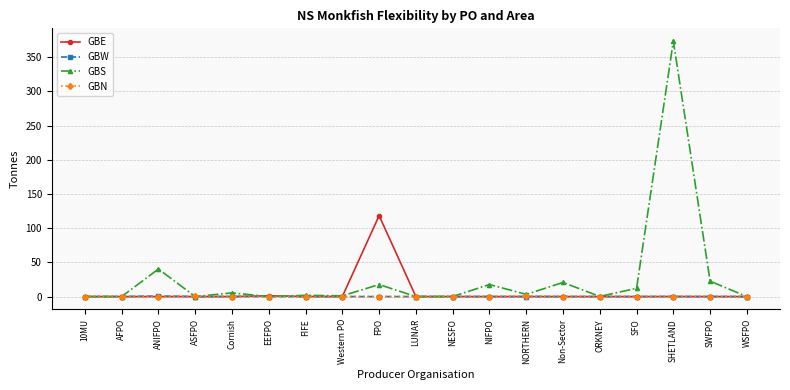

What is the spread (max minus min) of values at EEFPO?

1.1